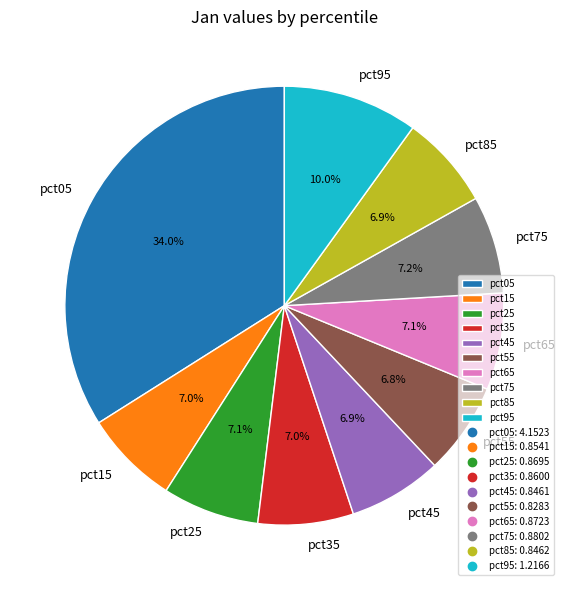

How much of the chart is everything except pct35?

93.0%